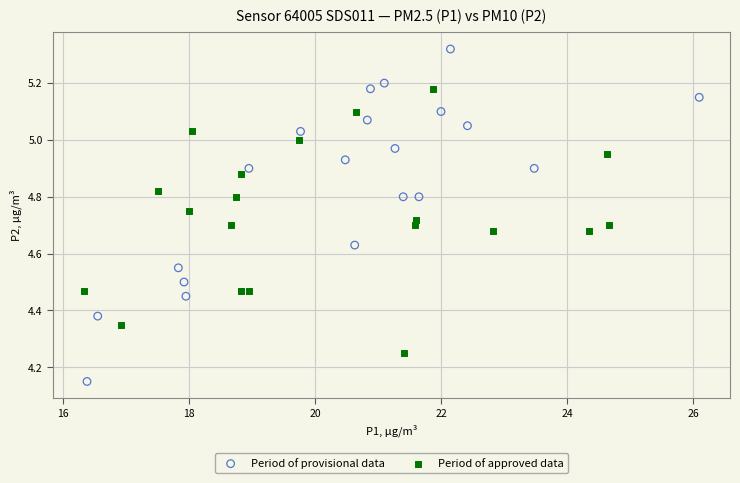

Which series contains the highest Y value?

Period of provisional data